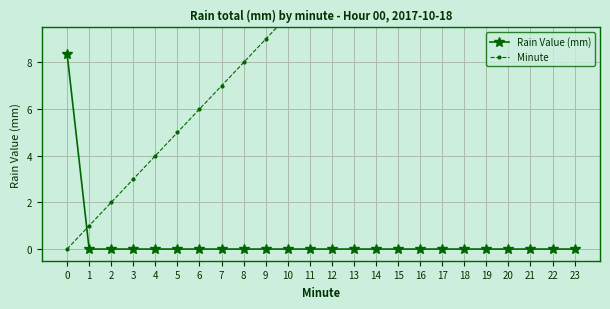

How many times do Rain Value (mm) and Minute cross each other?

1